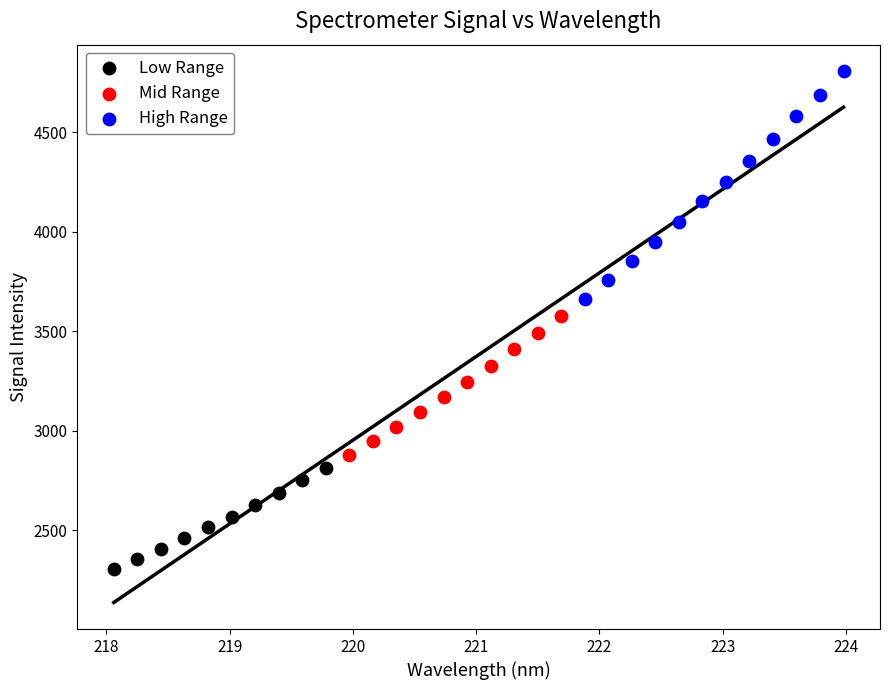

Which series has the widest spread of Y values?

High Range